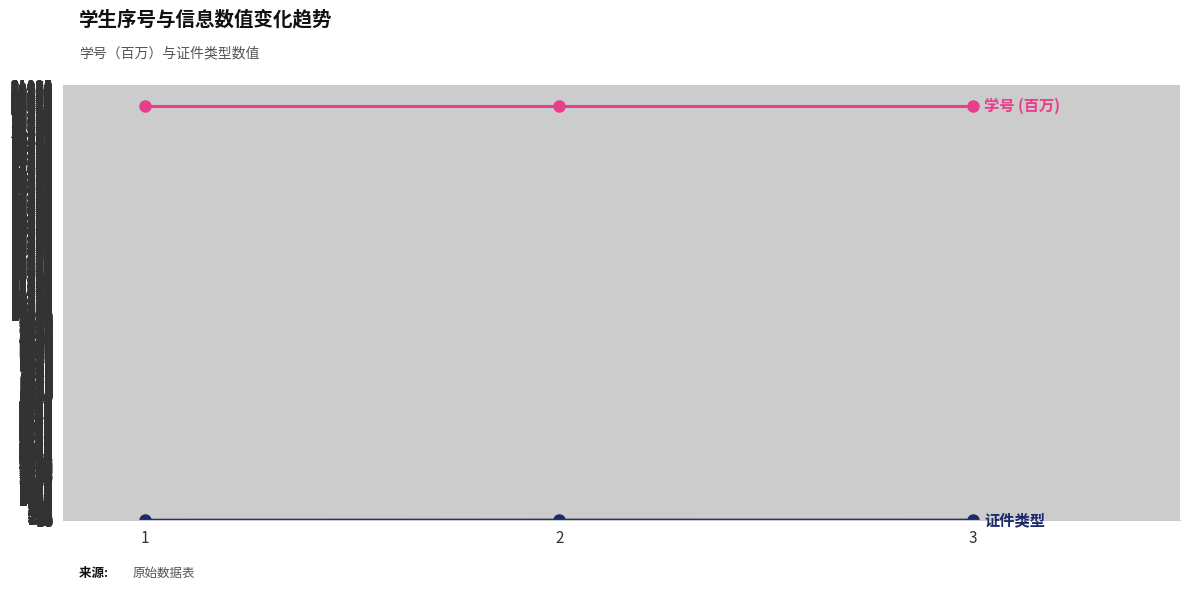

Between 2 and 3, which is larger?

3